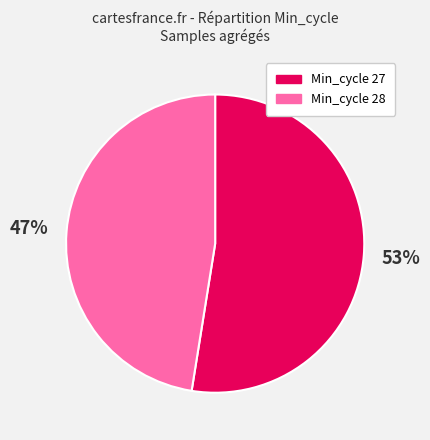

To the nearest percent, what is the average slice percentage?

50%